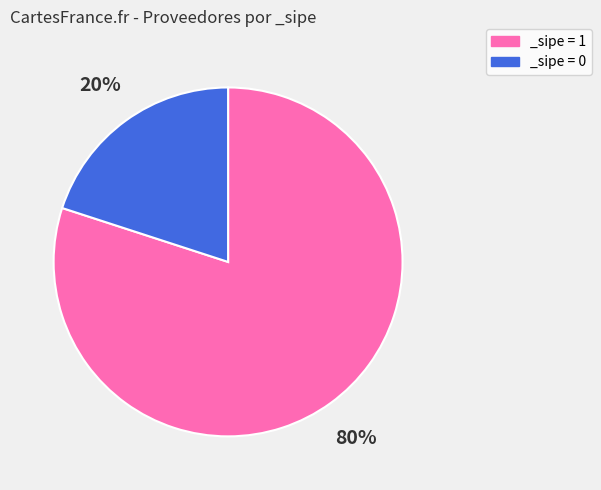

Is it true that _sipe = 0 is 10% of the pie?

False